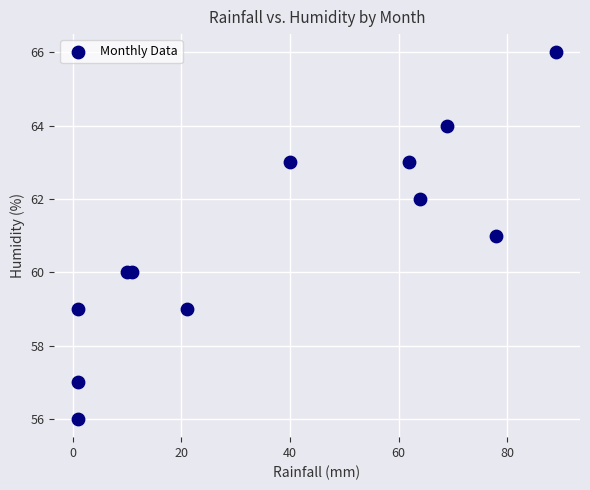

What is the range of Y values (max minus min)?

10